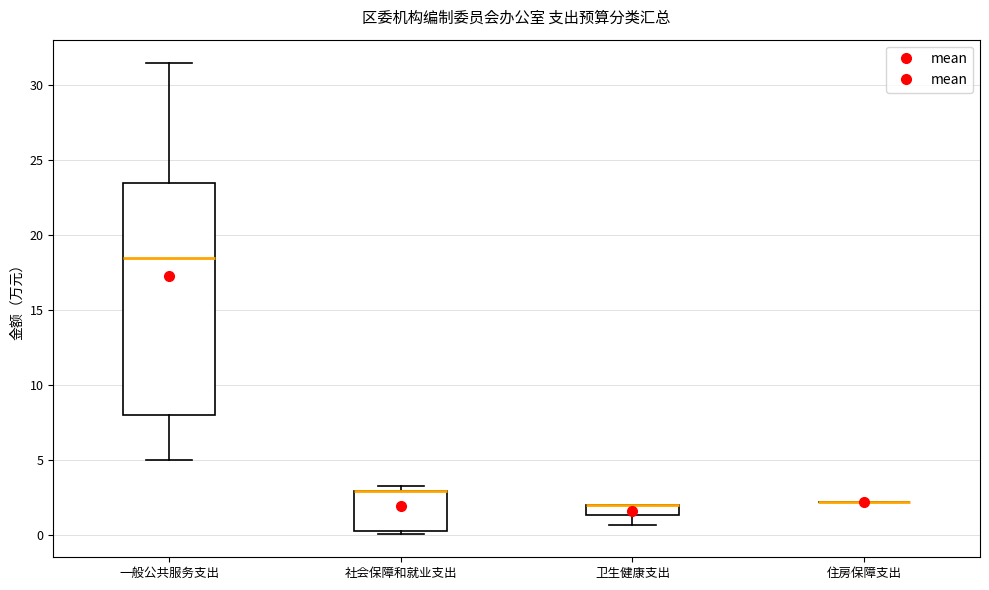

Where is the upper edge of the box for 社会保障和就业支出 on the y-axis? The values are not printed on the chart, so give them approximately, as read against the axis.

3.0